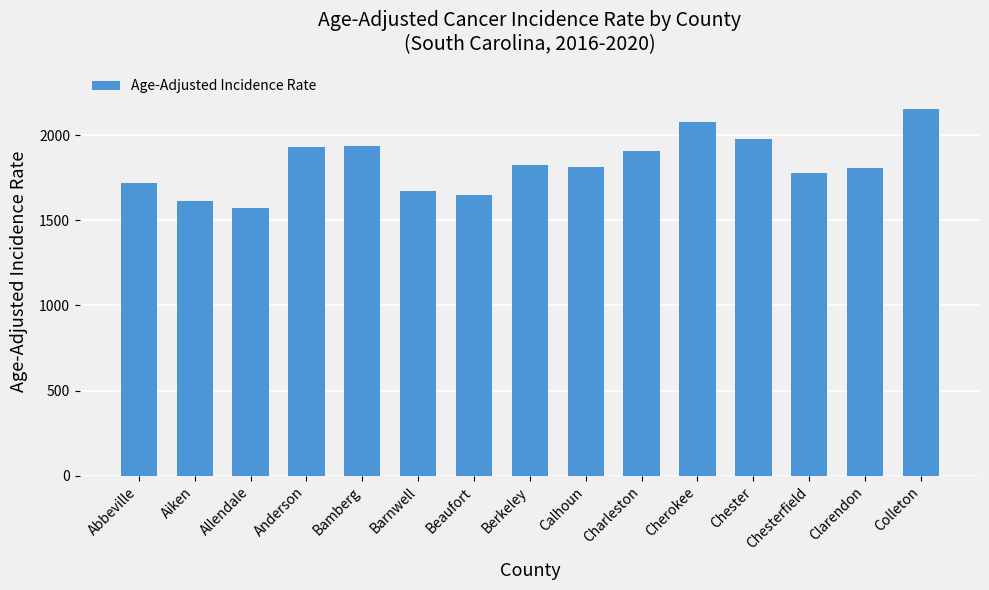

True or false: the data shows 2302.0 at Beaufort.

False